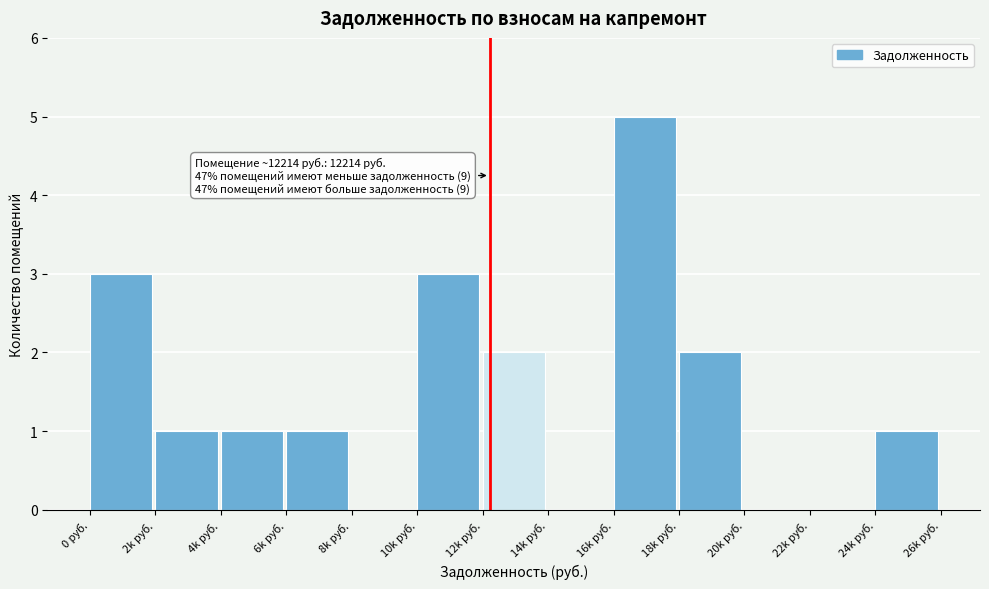

Reading left to right, what are all the values shown in this chart?

0 руб.=3	2k руб.=1	4k руб.=1	6k руб.=1	8k руб.=0	10k руб.=3	12k руб.=2	14k руб.=0	16k руб.=5	18k руб.=2	20k руб.=0	22k руб.=0	24k руб.=1